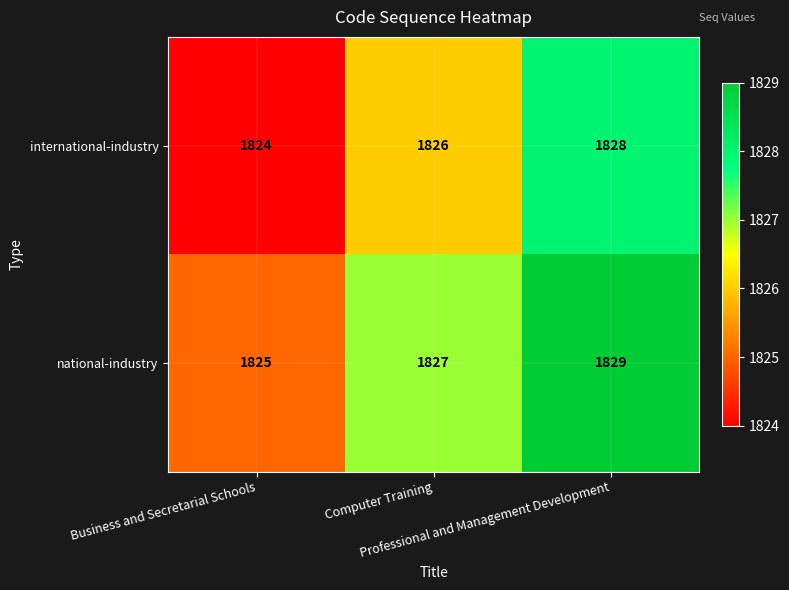

What is the highest value of the national-industry series?

1829